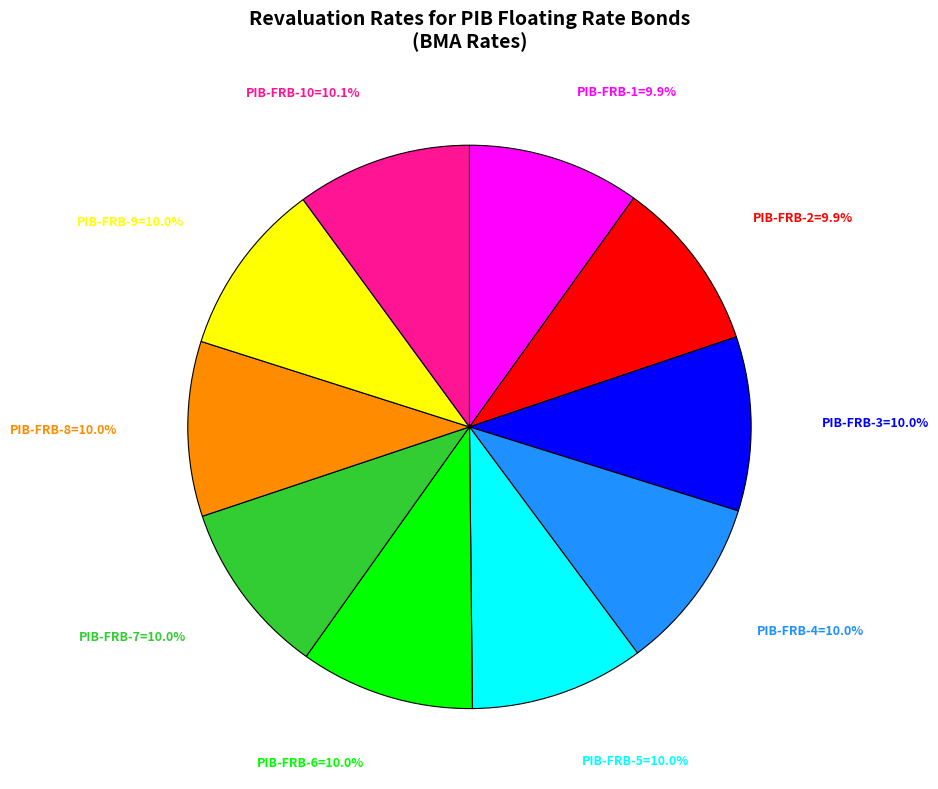

Is there a majority slice in this chart?

No